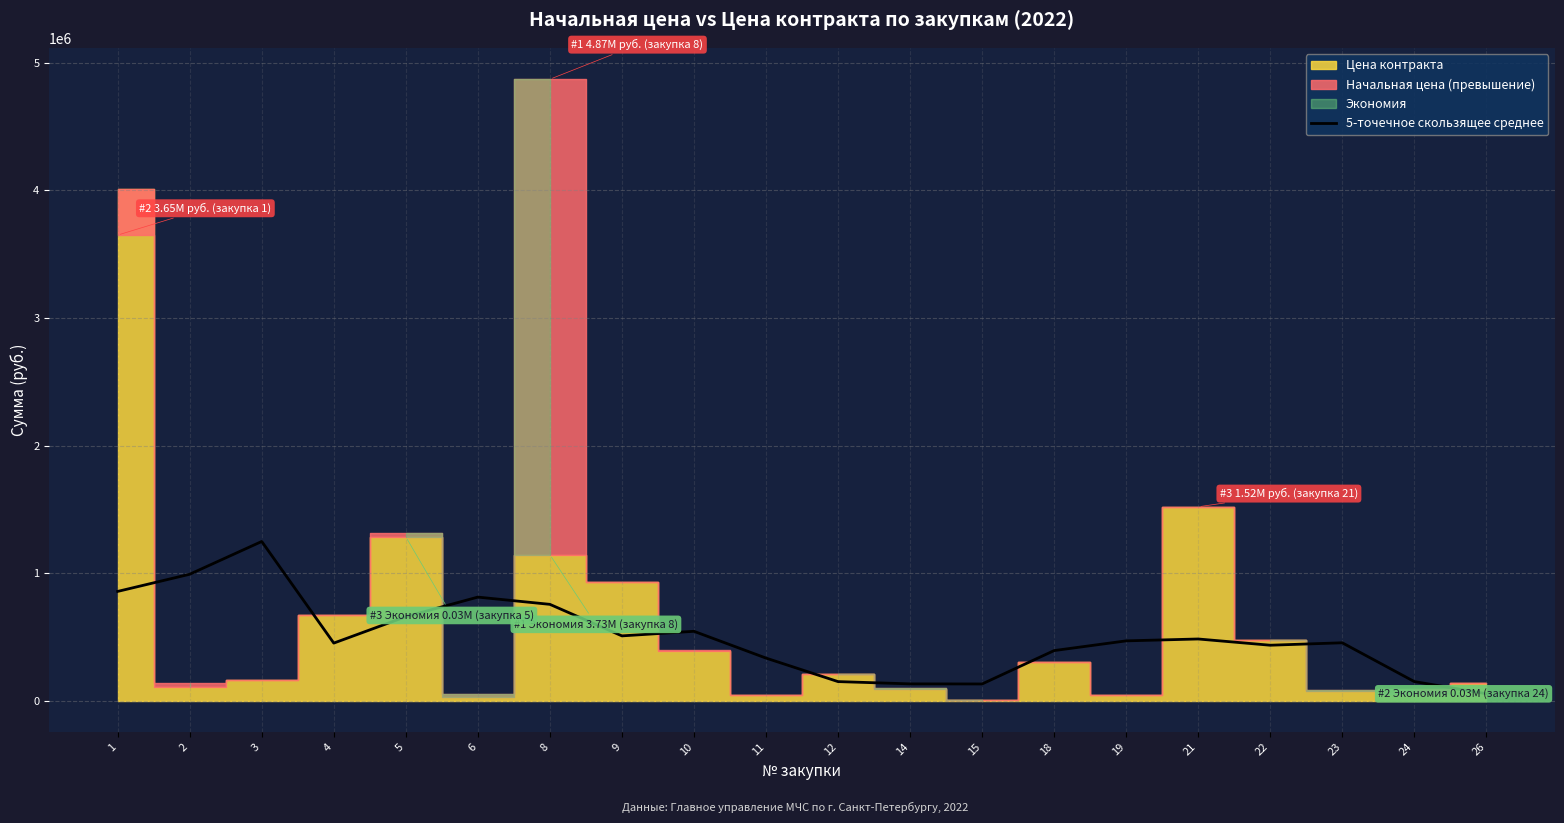

What is the minimum value shown in the chart?

54819.6